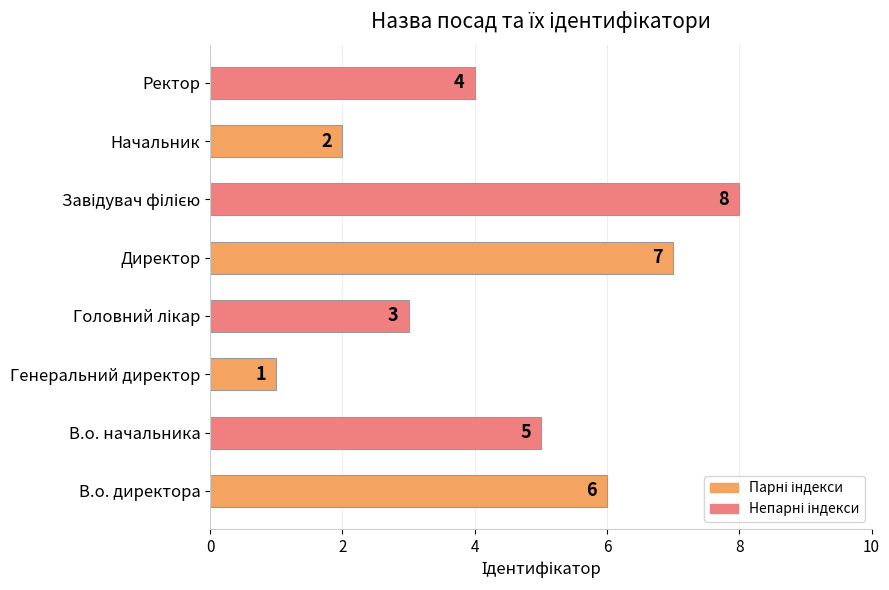

How many data points are less than 5?

4